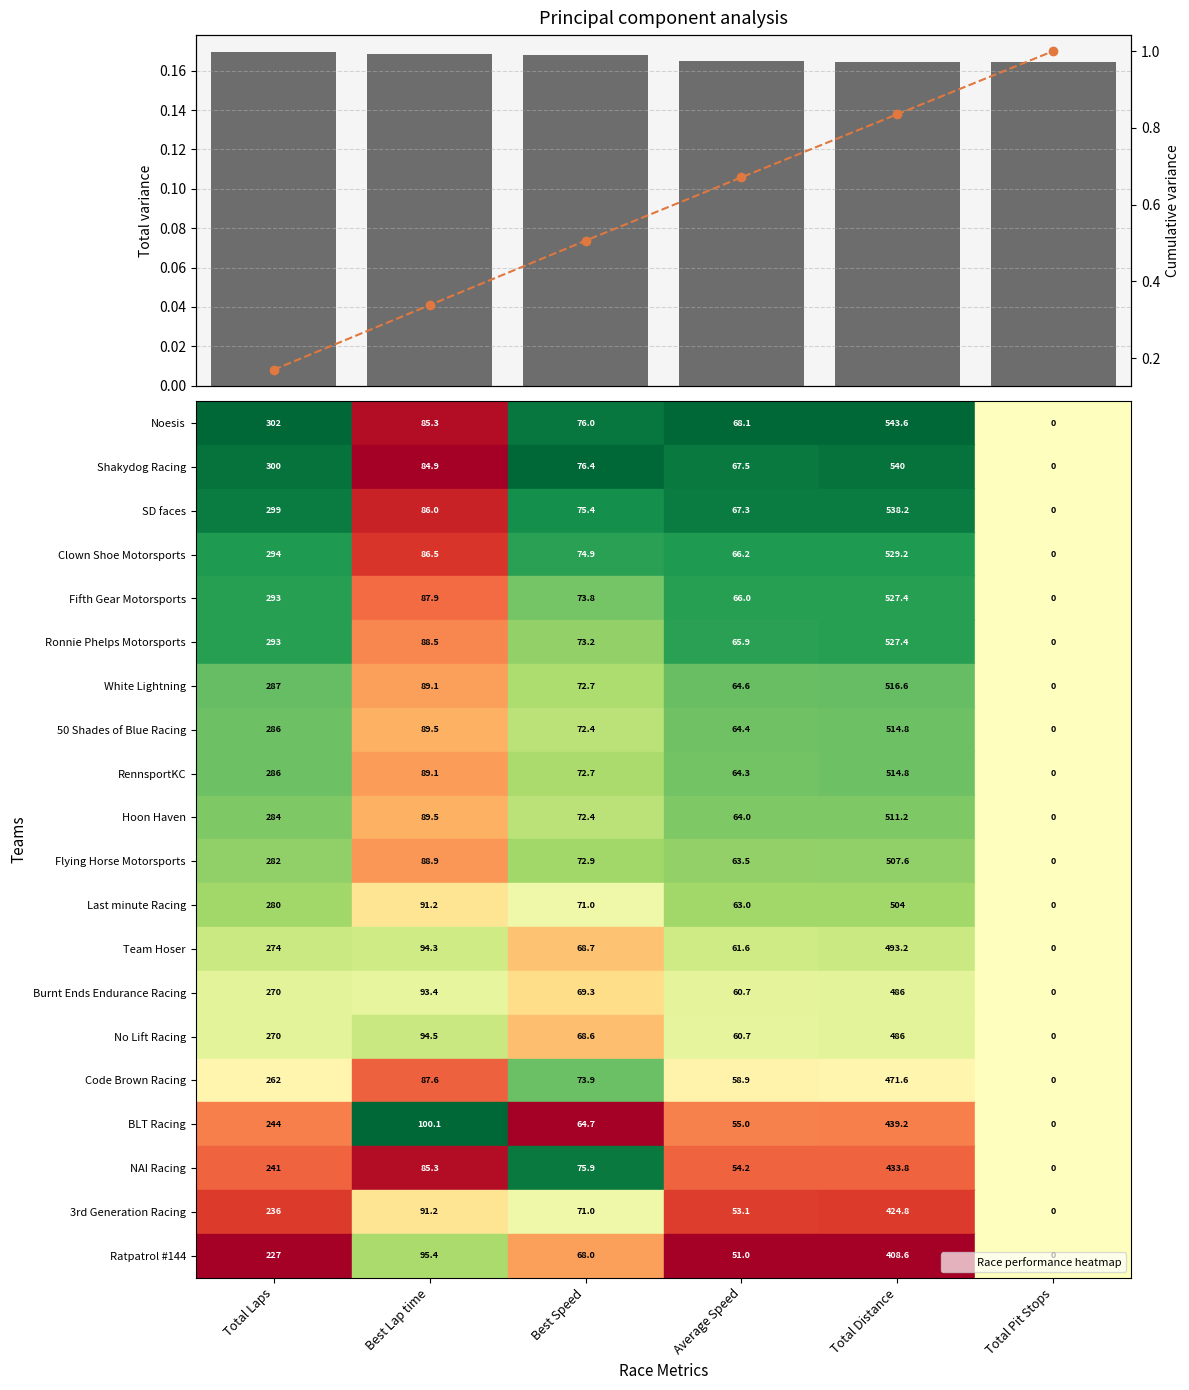

What is the spread (max minus min) of values at Total Pit Stops?

0.8